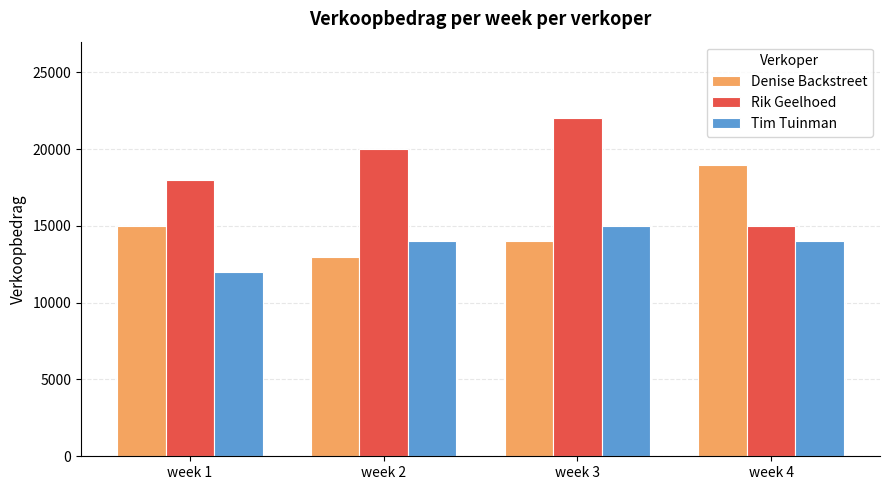

Reading left to right, transcribe all the data shown in this chart.

Denise Backstreet: 15000	13000	14000	19000
Rik Geelhoed: 18000	20000	22000	15000
Tim Tuinman: 12000	14000	15000	14000